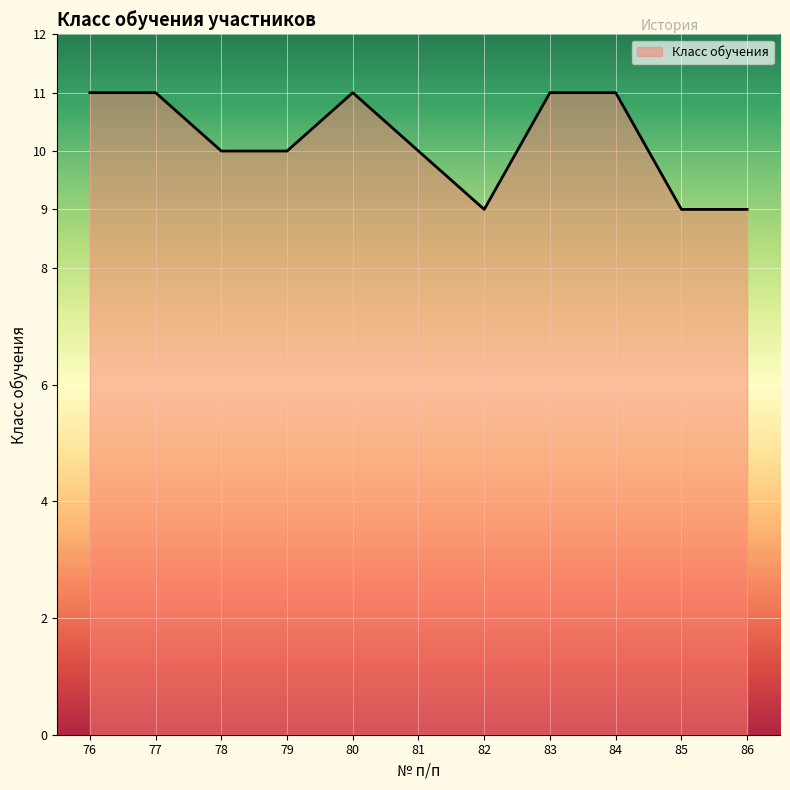

What is the minimum value shown in the chart?

9